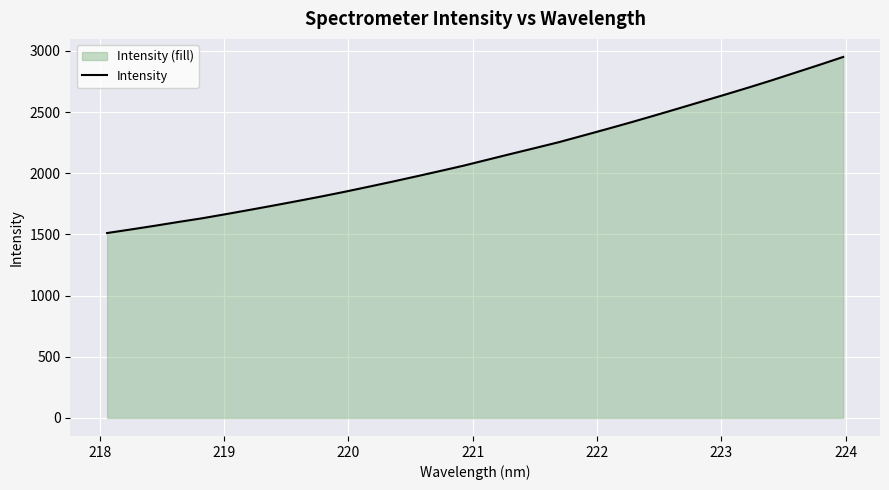

What is the difference between the maximum and minimum values?

1439.4